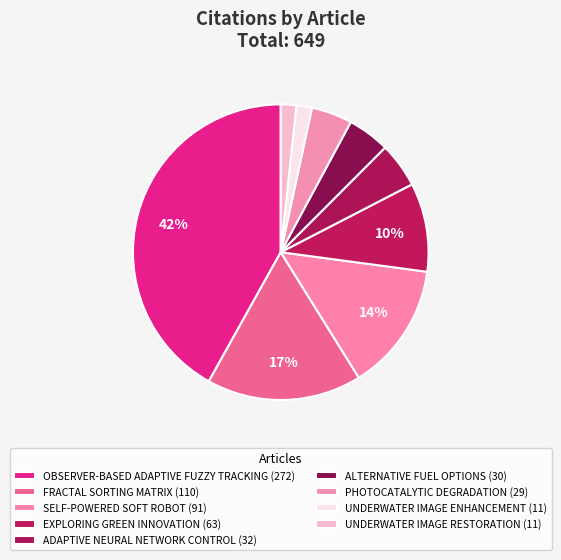

Does any single category account for the majority?

No